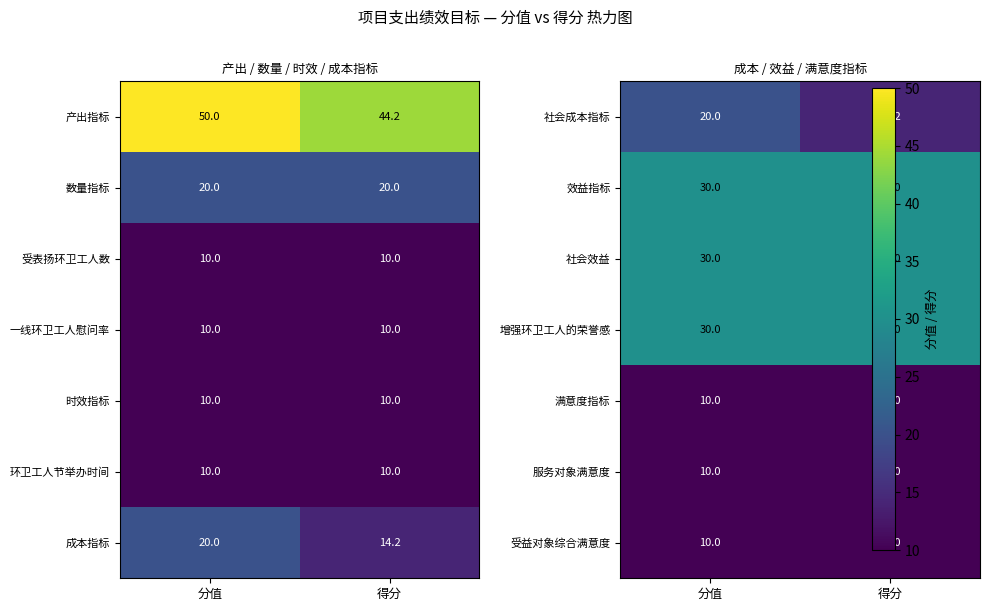

Count the number of data series in this chart.

7